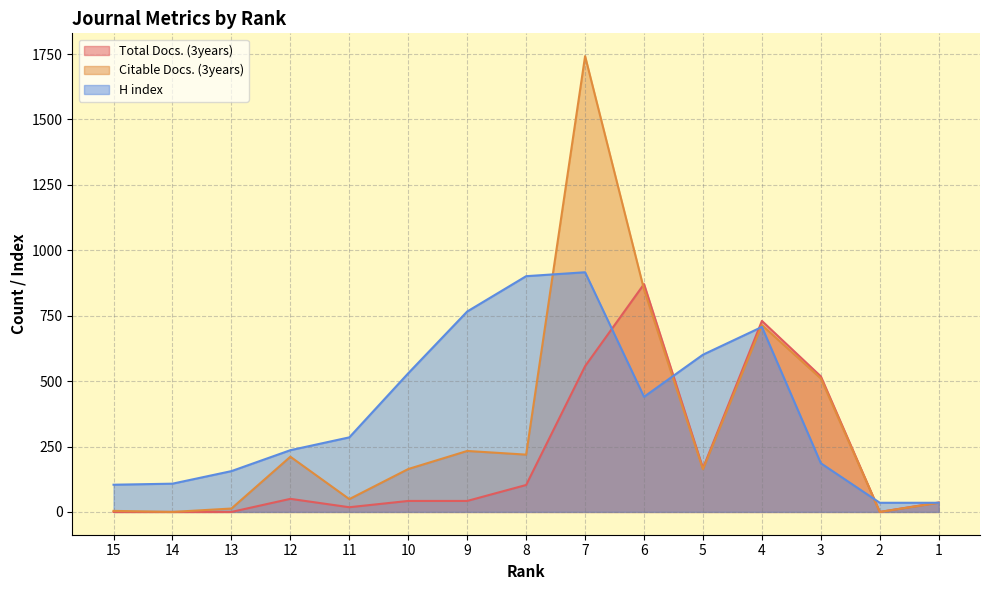

What is the difference between the second highest and minimum values in the H index series?

866